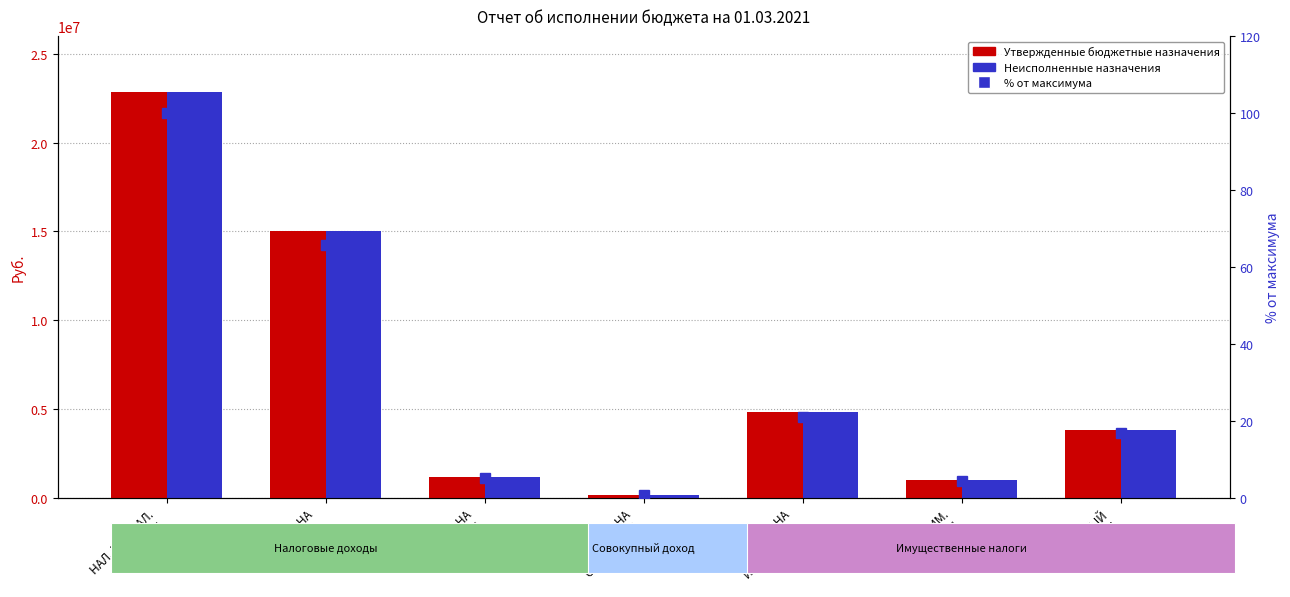

What is the difference between the maximum and second lowest values in the % от максимума series?

95.6